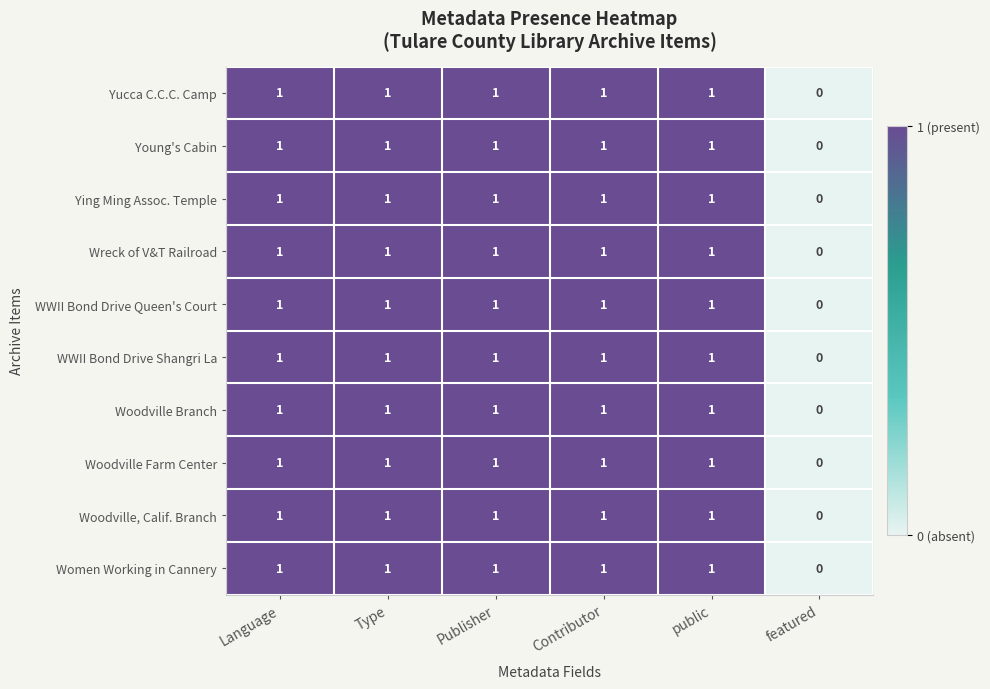

What is the sum of all WWII Bond Drive Queen's Court values?

5